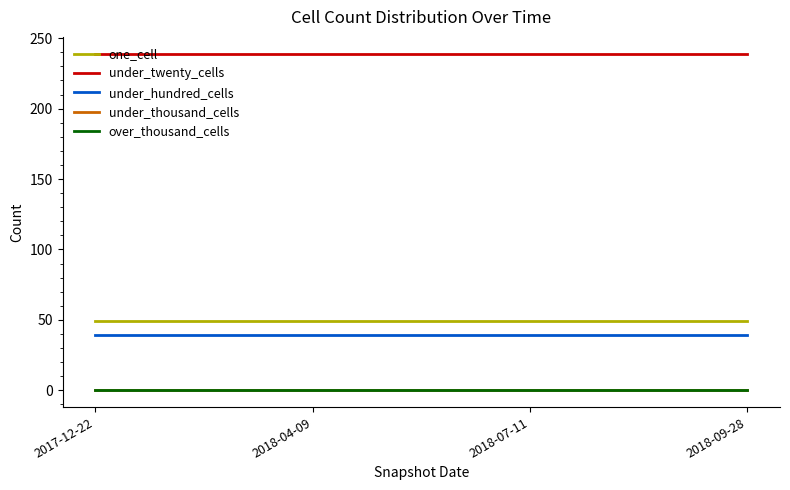

At which label is under_thousand_cells closest to 0?

2017-12-22